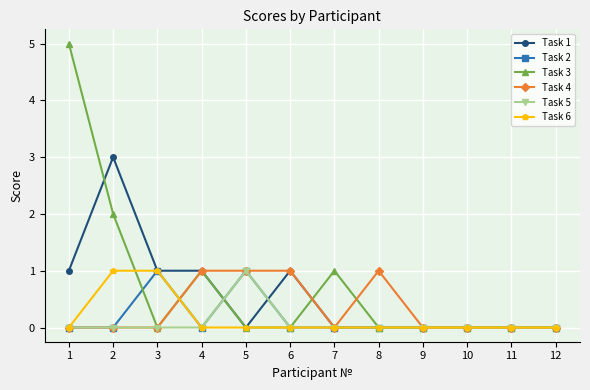

What are all the series names shown in the legend?

Task 1, Task 2, Task 3, Task 4, Task 5, Task 6